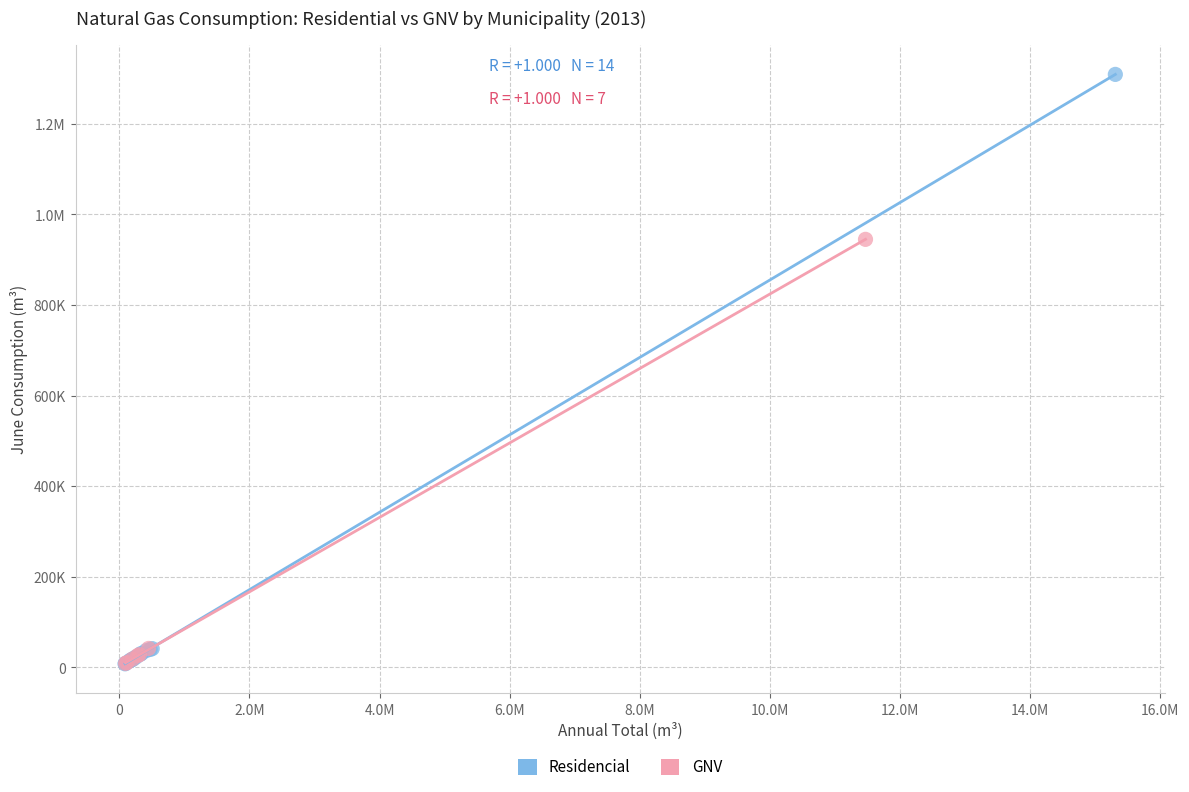

What are all the series names shown in the legend?

Residencial, GNV